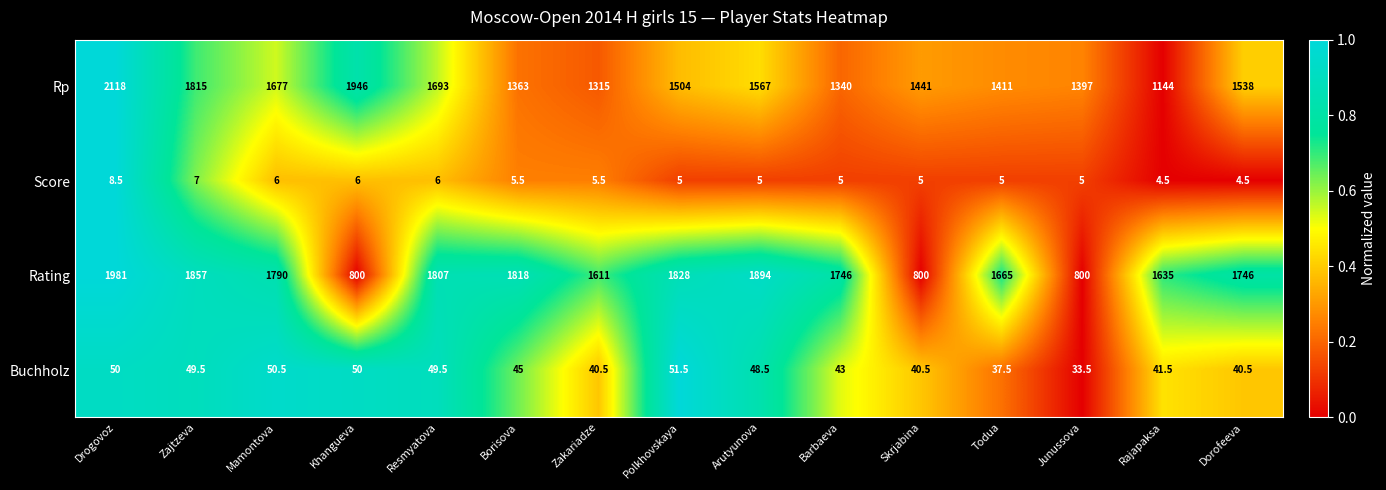

What is the total value across all series at Polkhovskaya?

3388.5